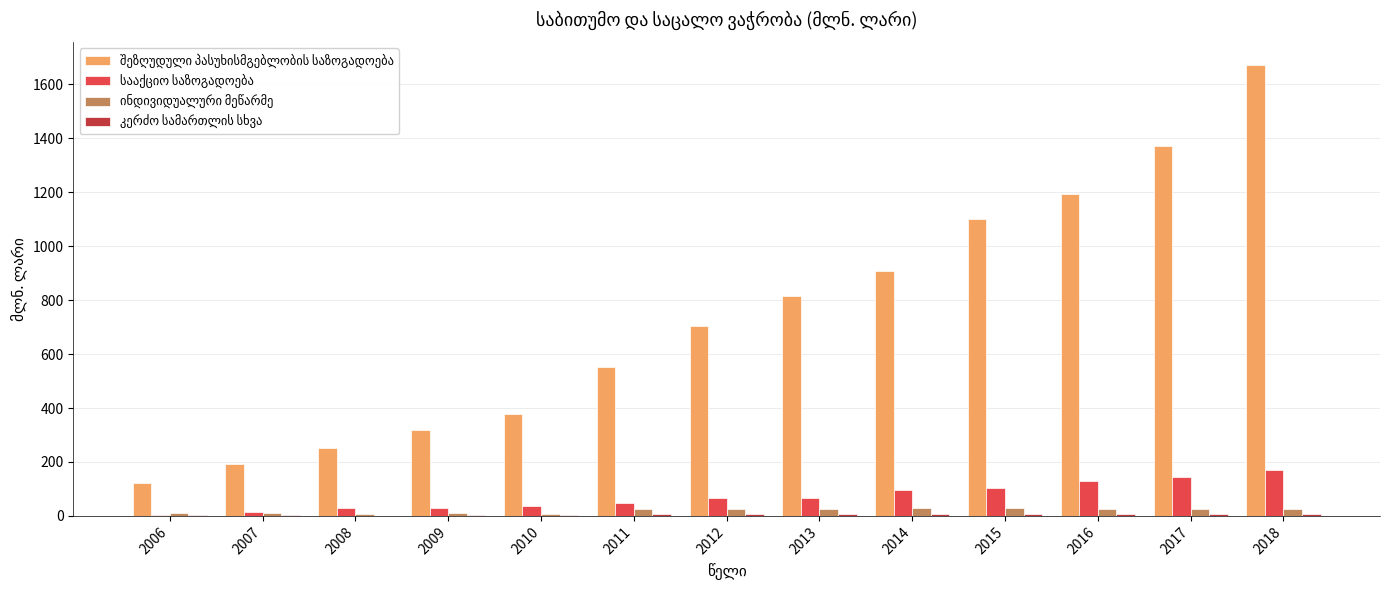

At which category does the chart reach its peak across all series?

2018